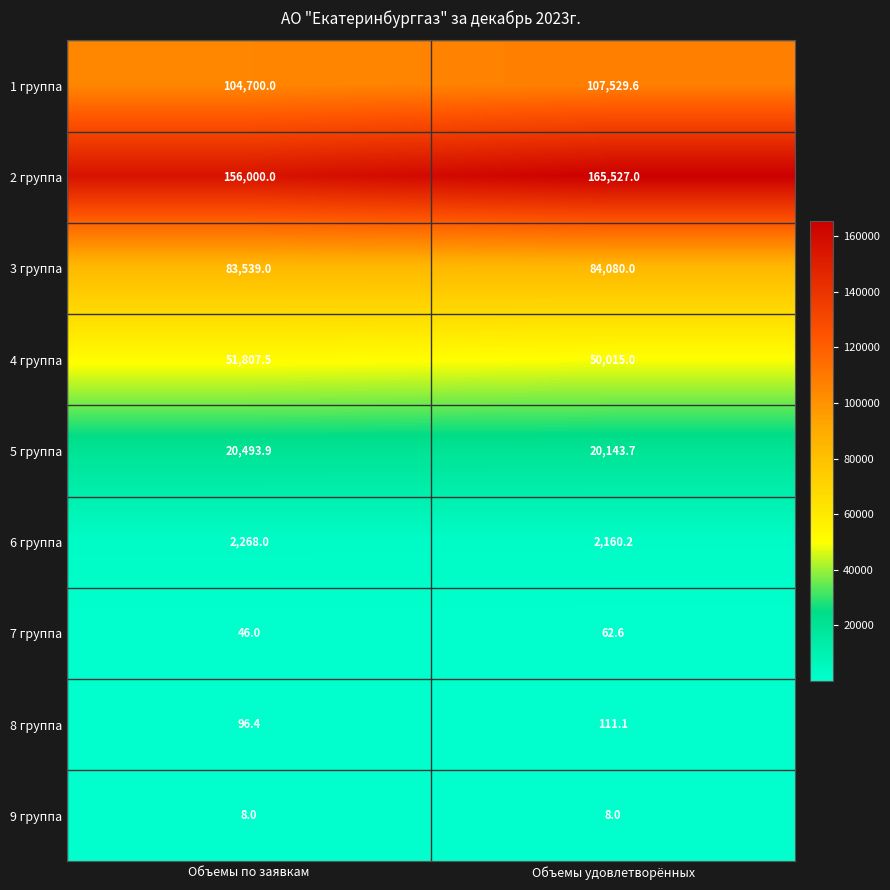

Which series has the largest range (max minus min)?

2 группа